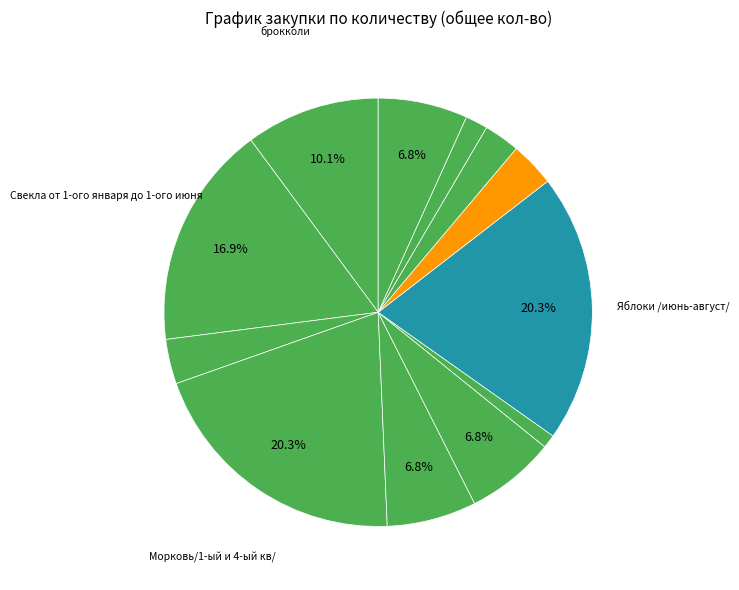

Rank the categories by value from highest to lowest.

Морковь/1-ый и 4-ый кв/, Яблоки /июнь-август/, Свекла от 1-ого января до 1-ого июня, брокколи, Чай, Помидоры /1-ый кв, Огурец/3-ий кв/, булгур, Какао, картофельная осла, айва, дрожжи